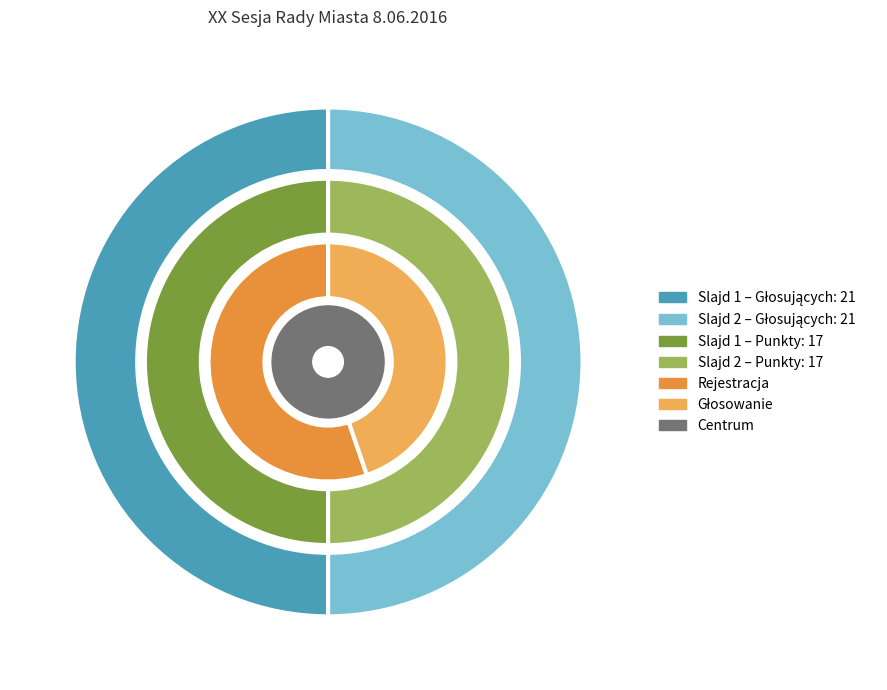

To the nearest percent, what is the combined percentage of 2 and 1?

100%